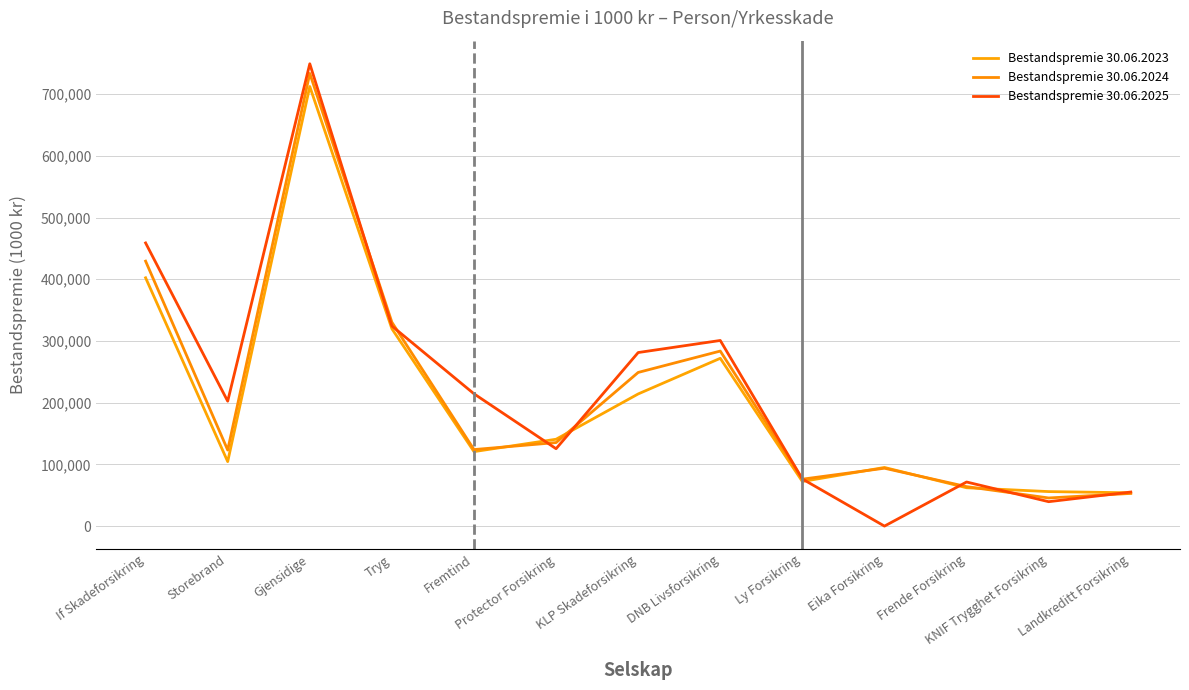

Between which two adjacent categories do Bestandspremie 30.06.2024 and Bestandspremie 30.06.2025 first intersect?

Gjensidige and Tryg